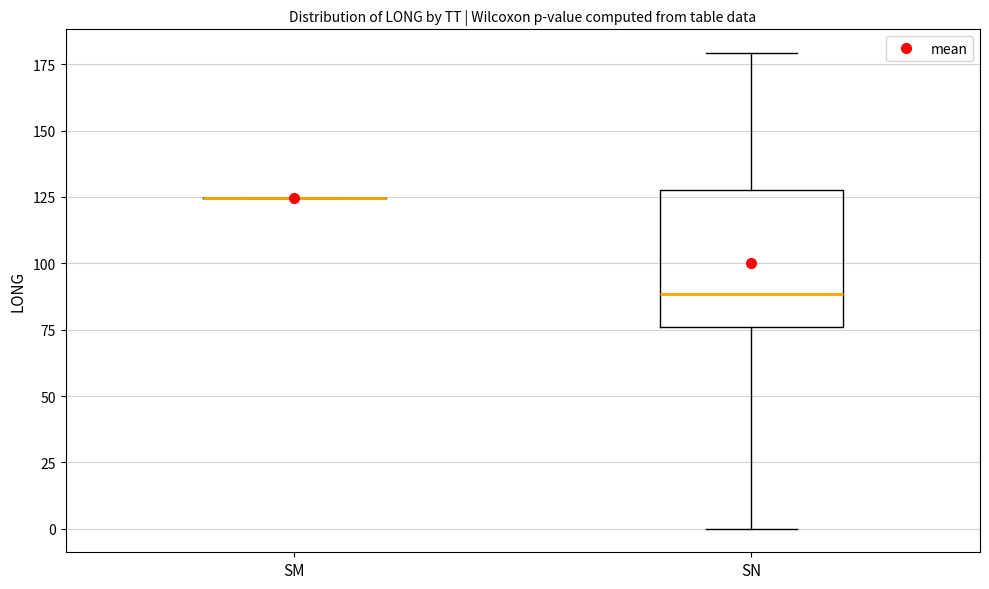

Reading left to right, transcribe this box plot: for each box, give where its median line is, the range the box spans, and where its two whiskers end, as read against the y-axis. The values are not printed on the chart, so give them approximately, as read against the axis.

SM: box collapsed to a line at 125, whiskers 125 to 125
SN: median 90, box 75 to 130, whiskers 0 to 180